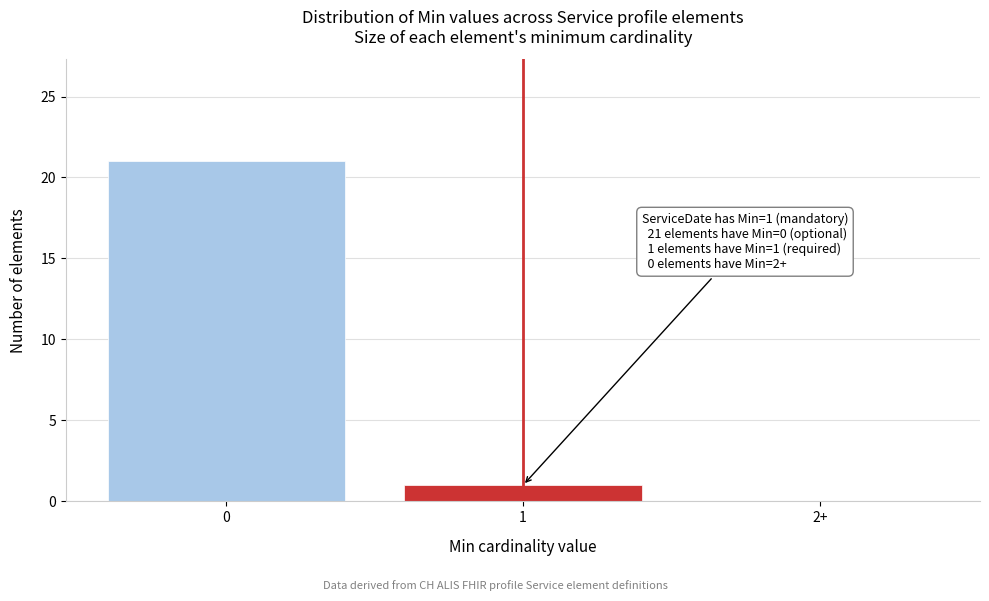

Reading right to left, list all the values displayed in this chart.

2+=0	1=1	0=21